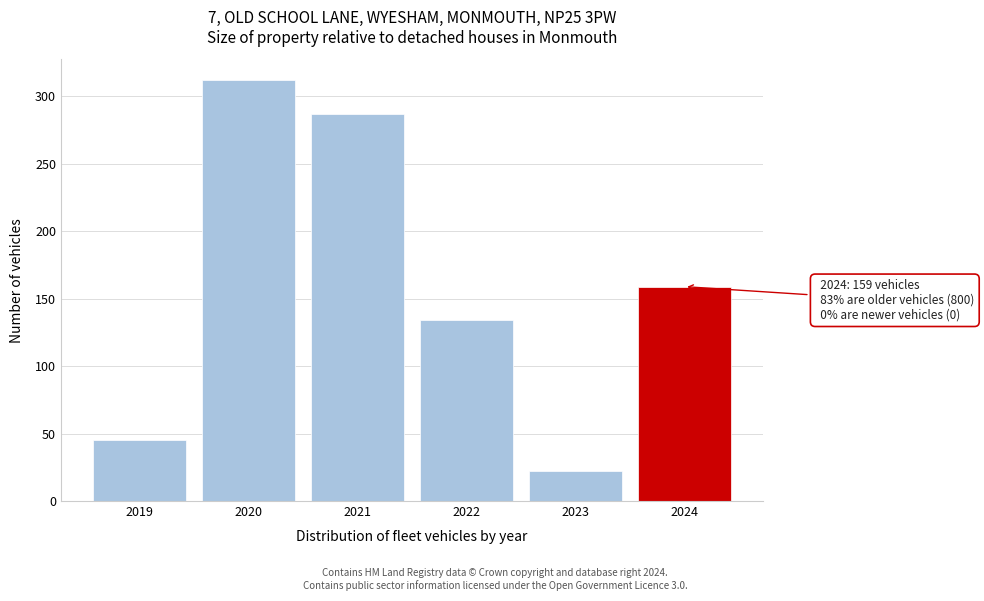

Reading left to right, transcribe all the data shown in this chart.

2019=45	2020=312	2021=287	2022=134	2023=22	2024=159